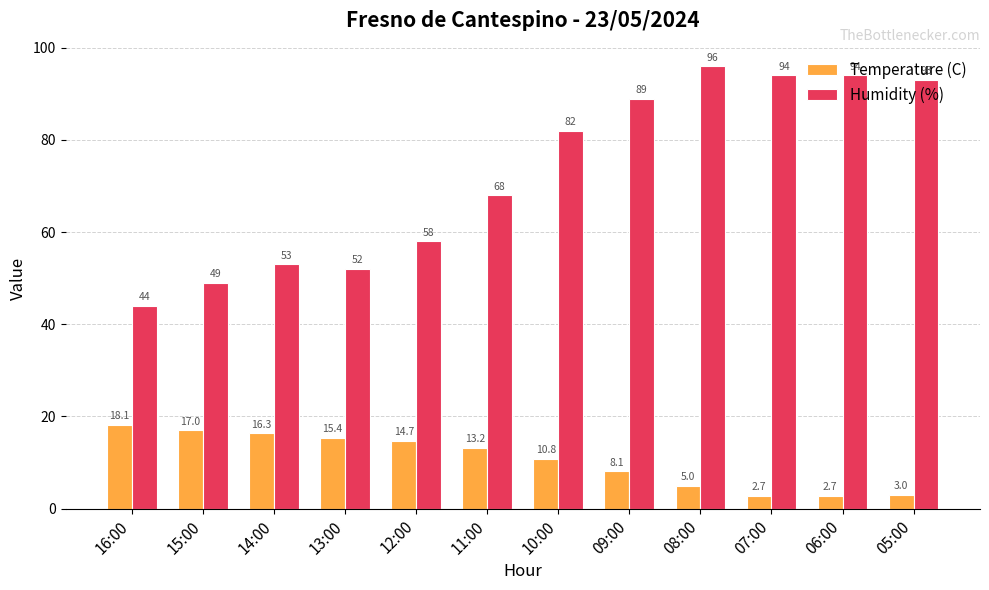

What is the difference between the second highest and minimum values in the Humidity (%) series?

50.0